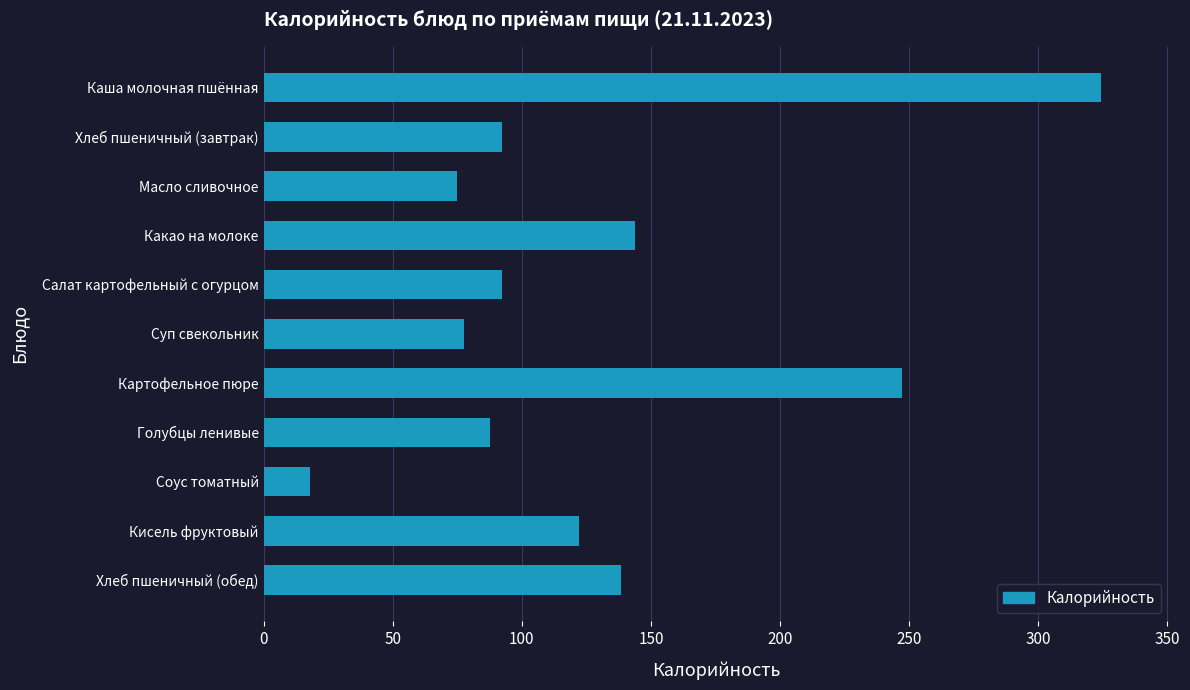

What is the label of the 3rd bar from the bottom?

Соус томатный